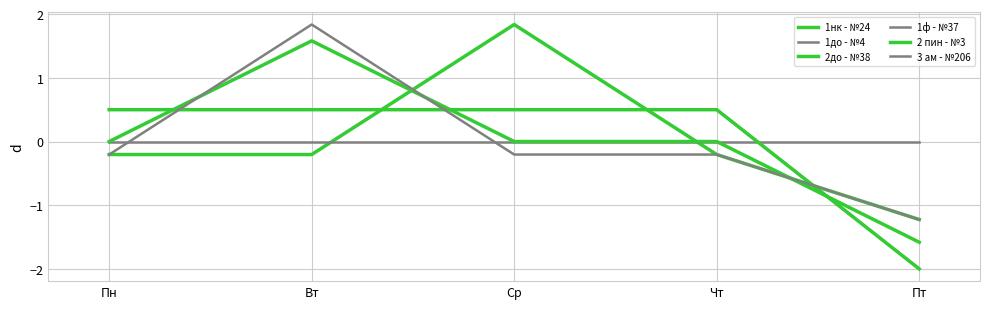

Rank the series at Ср from highest to lowest value.

1нк - №24, 1ф - №37, 2 пин - №3, 1до - №4, 2до - №38, 3 ам - №206